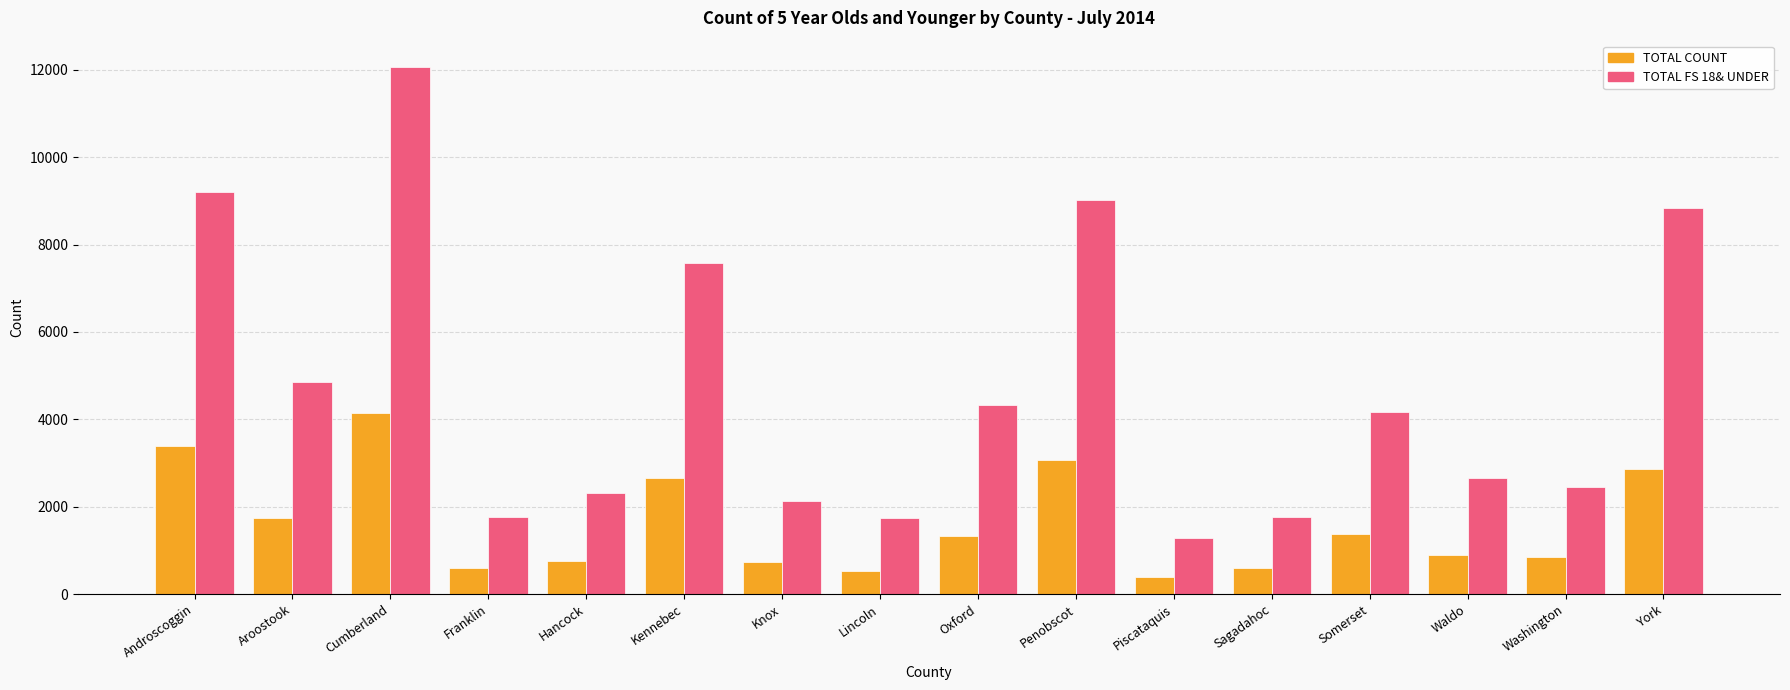

Rank the series at Penobscot from highest to lowest value.

TOTAL FS 18& UNDER, TOTAL COUNT